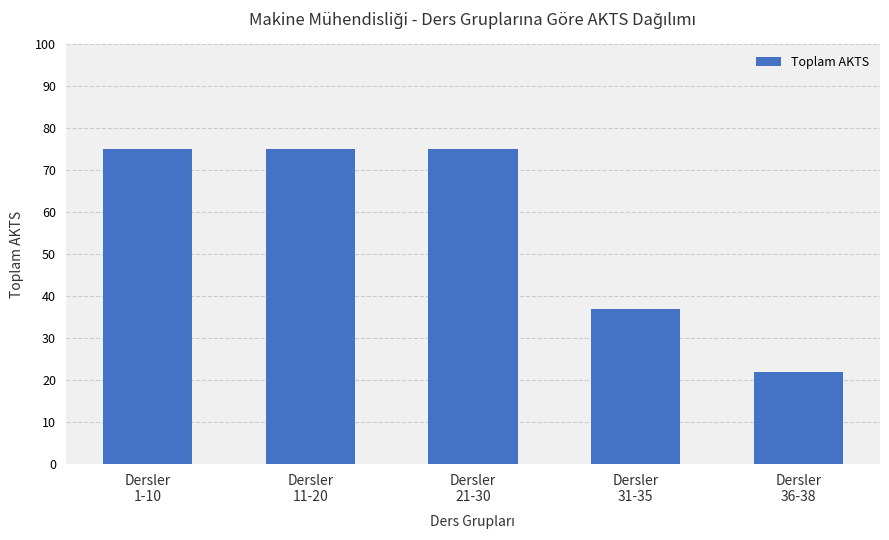

Approximately how many times larger is the value at Dersler
36-38 compared to Dersler
21-30?

0.3